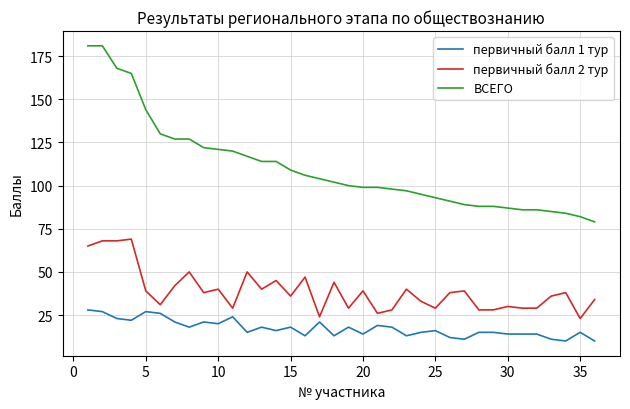

Which series has the largest total across all categories?

ВСЕГО